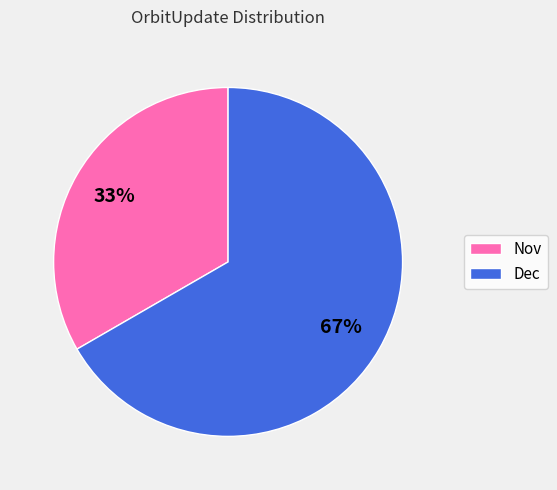

Count the number of slices in the pie.

2